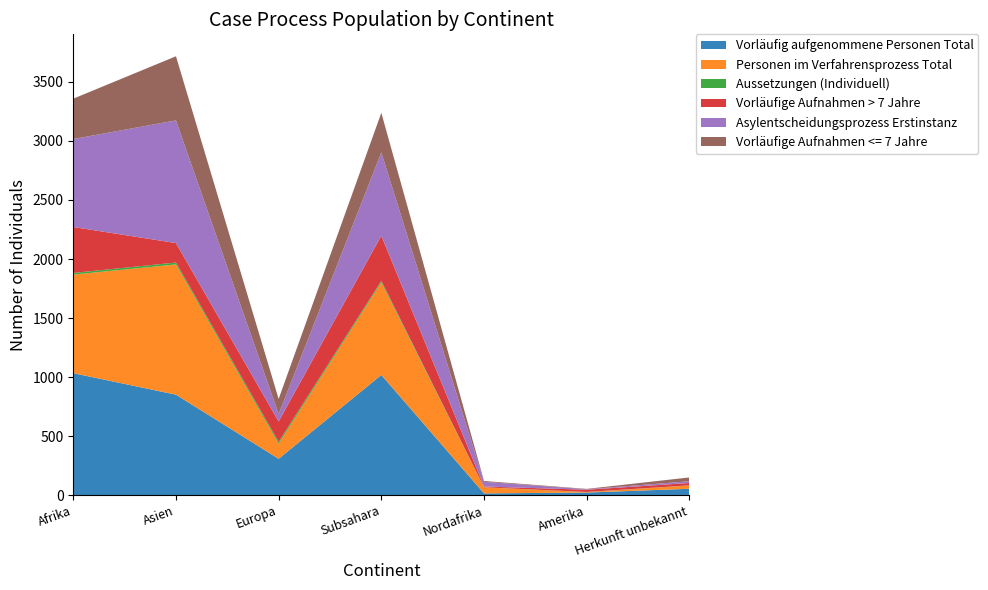

Reading right to left, extract all data points from this chart.

Vorläufig aufgenommene Personen Total: Herkunft unbekannt=54	Amerika=22	Nordafrika=15	Subsahara=1018	Europa=308	Asien=851	Afrika=1033
Personen im Verfahrensprozess Total: Herkunft unbekannt=28	Amerika=4	Nordafrika=51	Subsahara=784	Europa=127	Asien=1103	Afrika=835
Aussetzungen (Individuell): Herkunft unbekannt=1	Amerika=1	Nordafrika=1	Subsahara=13	Europa=17	Asien=16	Afrika=14
Vorläufige Aufnahmen > 7 Jahre: Herkunft unbekannt=20	Amerika=19	Nordafrika=6	Subsahara=383	Europa=172	Asien=165	Afrika=389
Asylentscheidungsprozess Erstinstanz: Herkunft unbekannt=15	Amerika=4	Nordafrika=40	Subsahara=705	Europa=63	Asien=1039	Afrika=745
Vorläufige Aufnahmen <= 7 Jahre: Herkunft unbekannt=32	Amerika=3	Nordafrika=7	Subsahara=335	Europa=128	Asien=543	Afrika=342